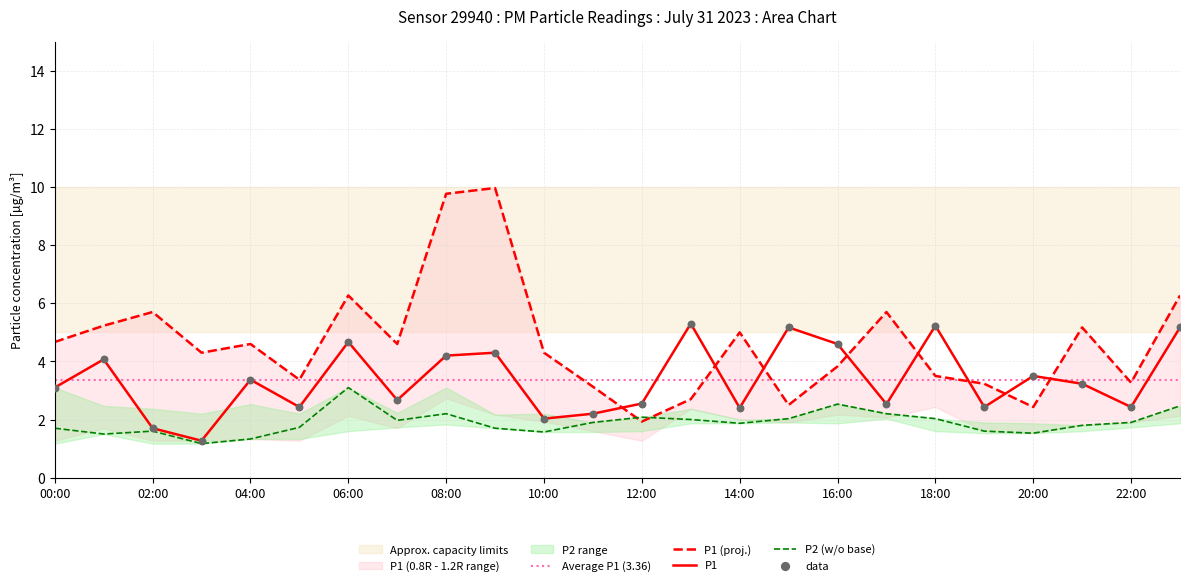

Is the value of P1 at 06:00 greater than the value of P2 (w/o base) at 20:00?

Yes